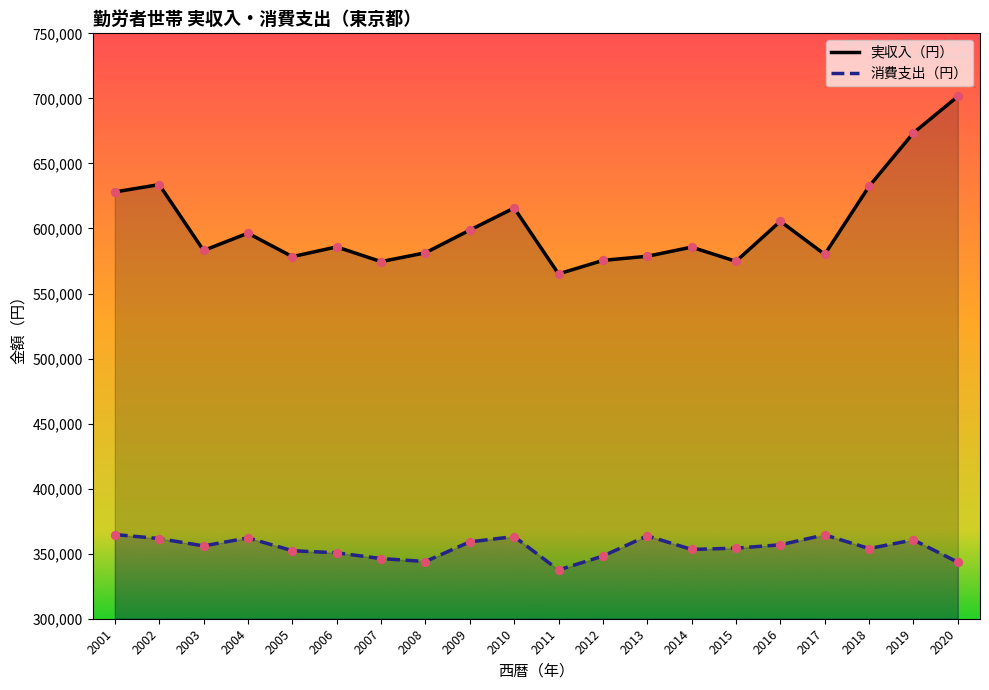

Which series reaches the minimum Y coordinate?

消費支出（円）